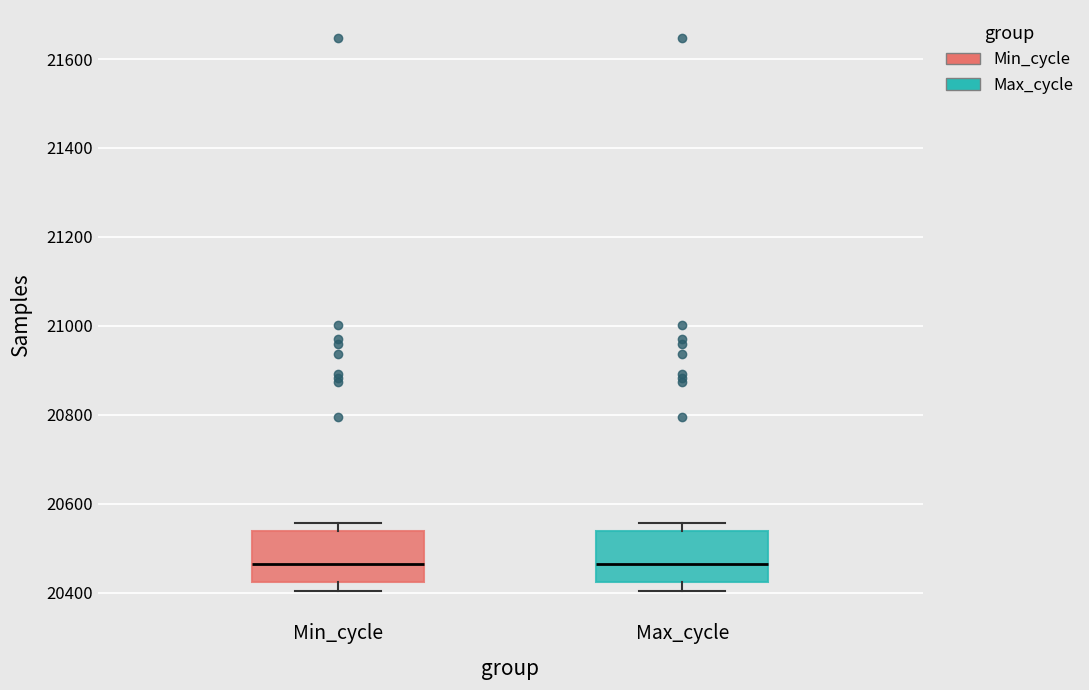

Reading left to right, transcribe this box plot: for each box, give where its median line is, the range the box spans, and where its two whiskers end, as read against the y-axis. The values are not printed on the chart, so give them approximately, as read against the axis.

Min_cycle: median 20460, box 20420 to 20540, whiskers 20400 to 20560
Max_cycle: median 20460, box 20420 to 20540, whiskers 20400 to 20560